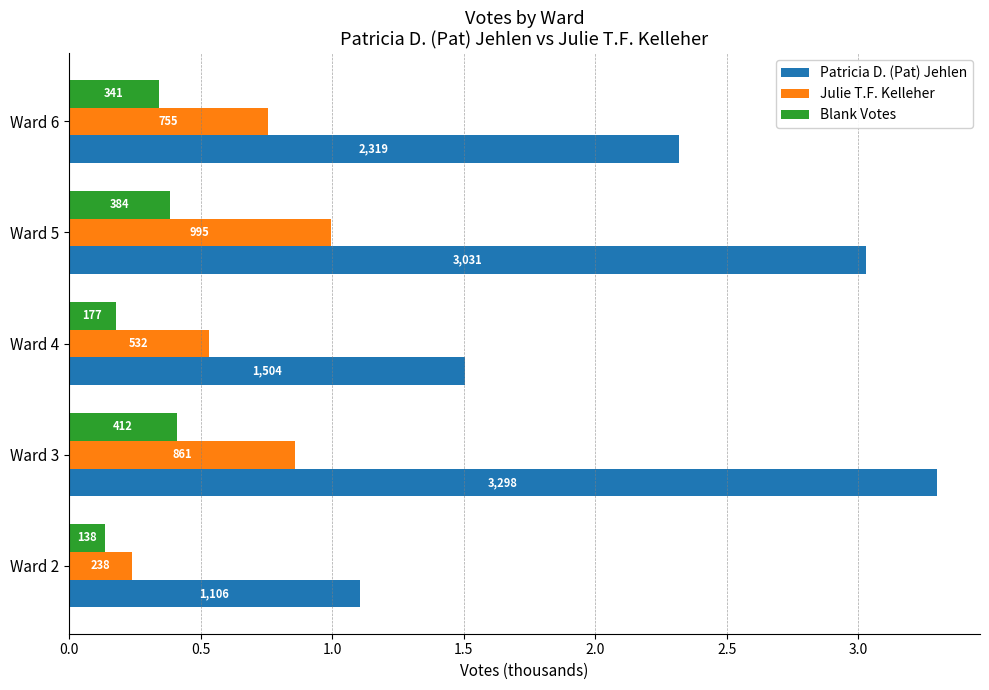

What are all the series names shown in the legend?

Patricia D. (Pat) Jehlen, Julie T.F. Kelleher, Blank Votes